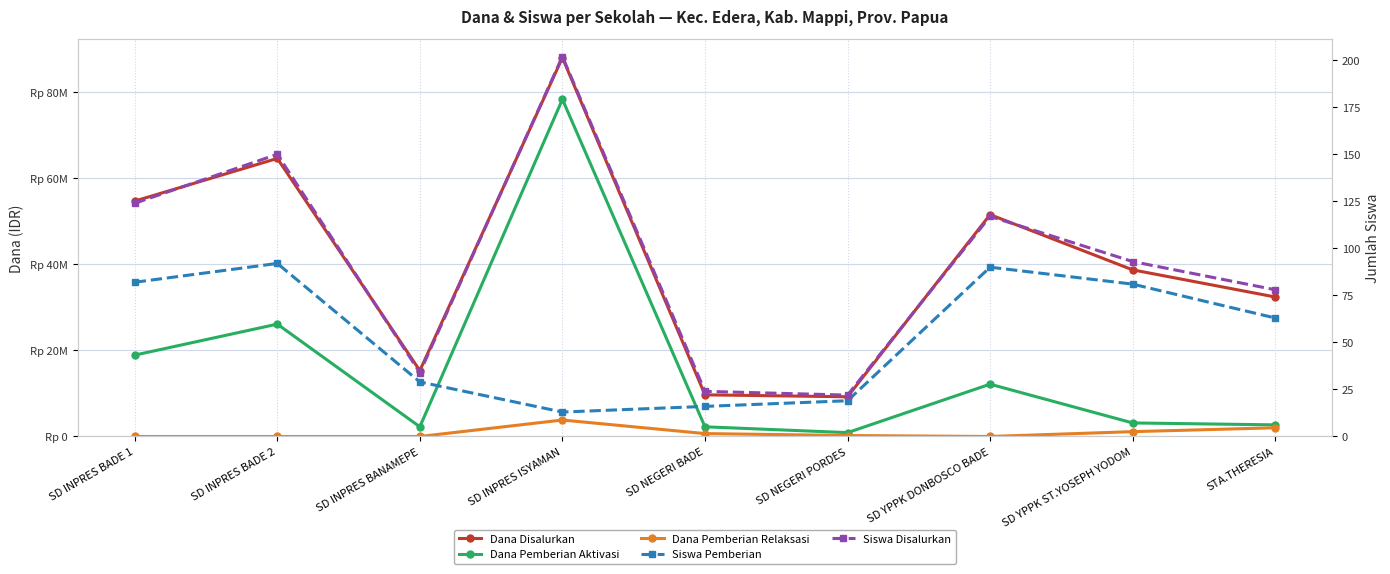

What is the difference between the Dana Disalurkan values at SD INPRES BADE 2 and SD NEGERI BADE?

54900000